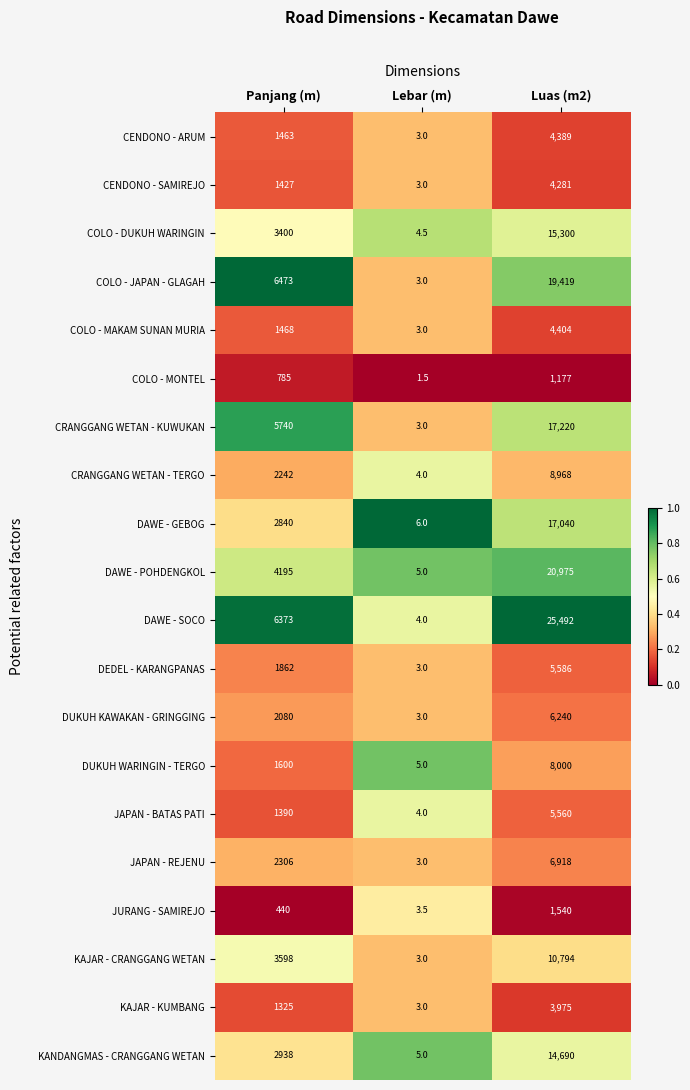

Rank the series by their maximum value, from lowest to highest.

COLO - MONTEL, JURANG - SAMIREJO, KAJAR - KUMBANG, CENDONO - SAMIREJO, CENDONO - ARUM, COLO - MAKAM SUNAN MURIA, JAPAN - BATAS PATI, DEDEL - KARANGPANAS, DUKUH KAWAKAN - GRINGGING, JAPAN - REJENU, DUKUH WARINGIN - TERGO, CRANGGANG WETAN - TERGO, KAJAR - CRANGGANG WETAN, KANDANGMAS - CRANGGANG WETAN, COLO - DUKUH WARINGIN, DAWE - GEBOG, CRANGGANG WETAN - KUWUKAN, COLO - JAPAN - GLAGAH, DAWE - POHDENGKOL, DAWE - SOCO